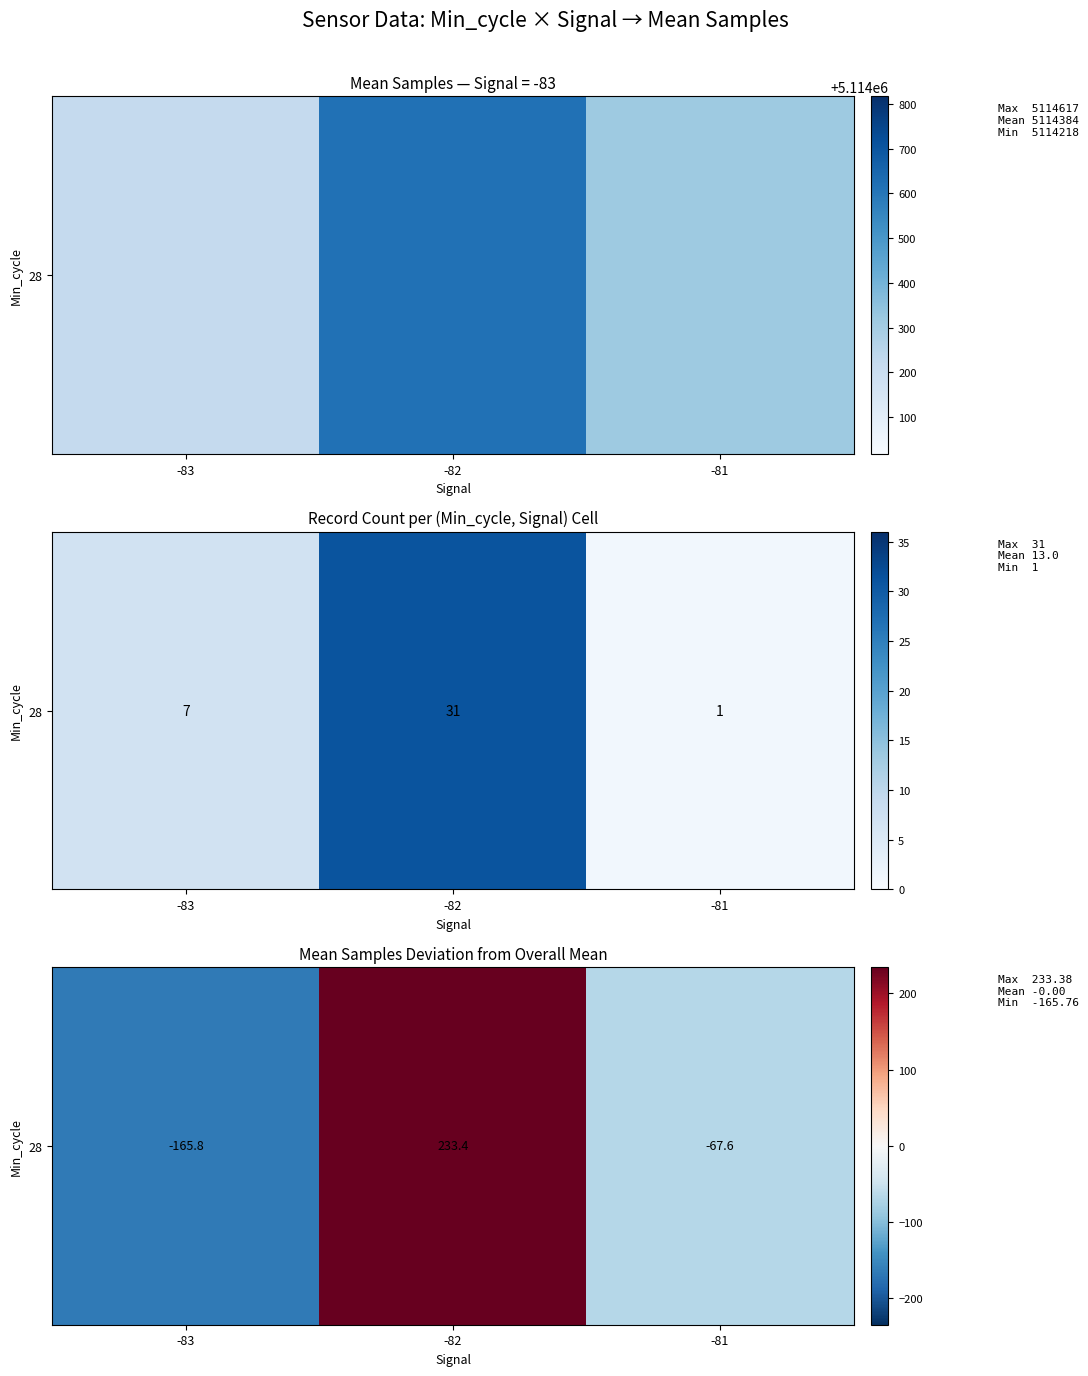

What is the smallest value displayed?

-165.8